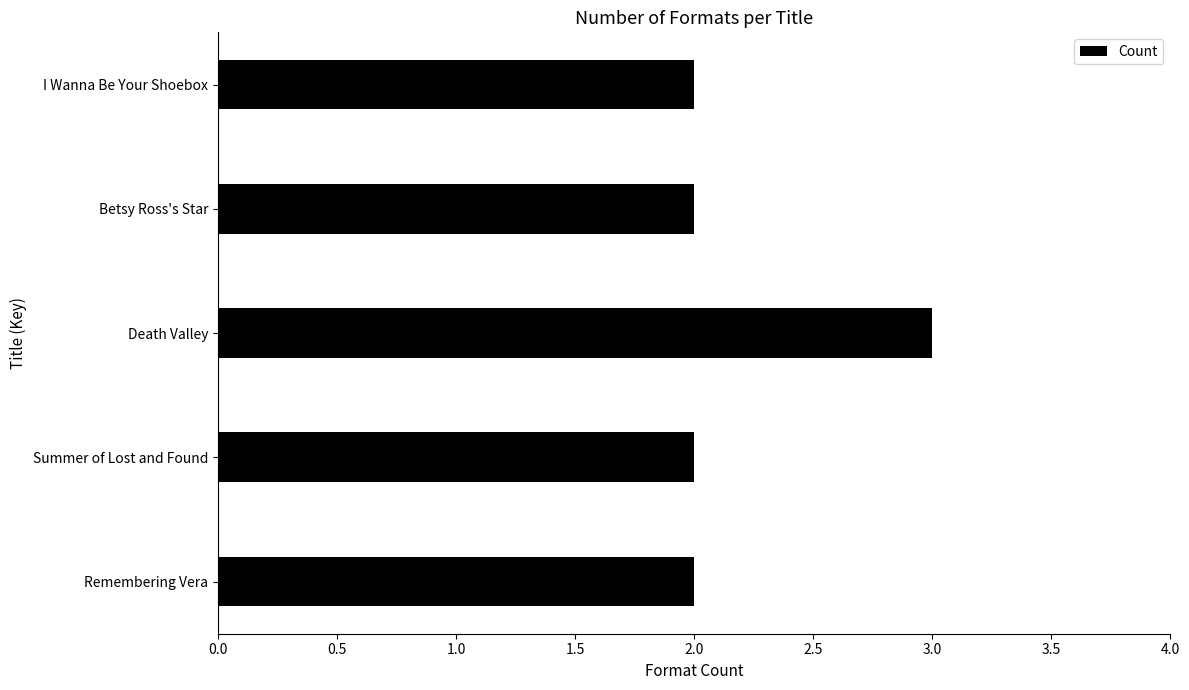

The value at Remembering Vera is 2. True or false?

True